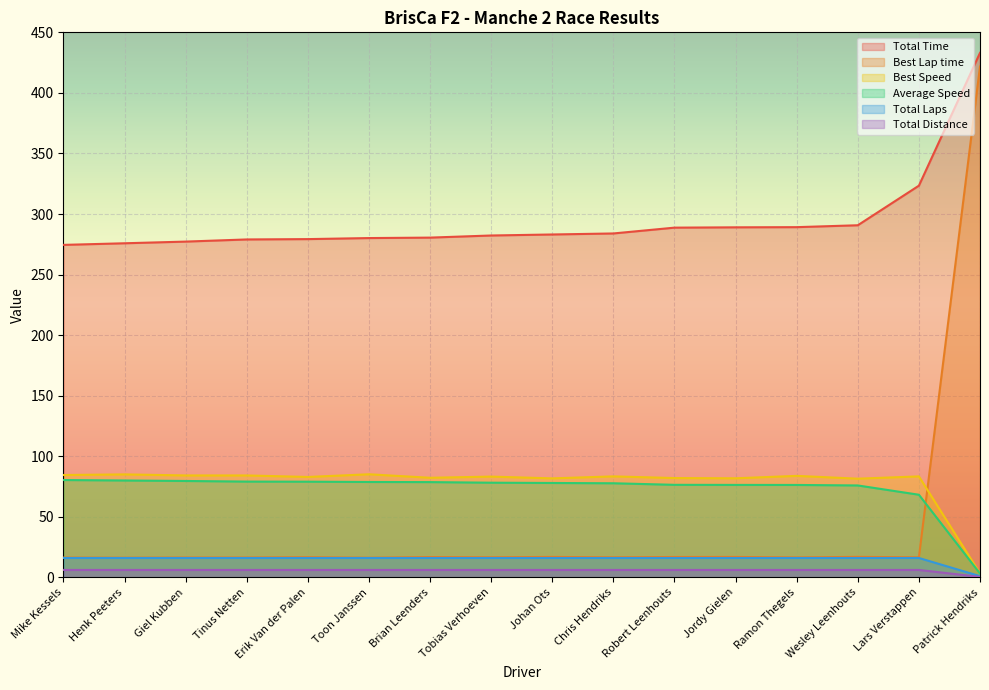

What is the difference between the highest and lowest values at Wesley Leenhouts?

284.6